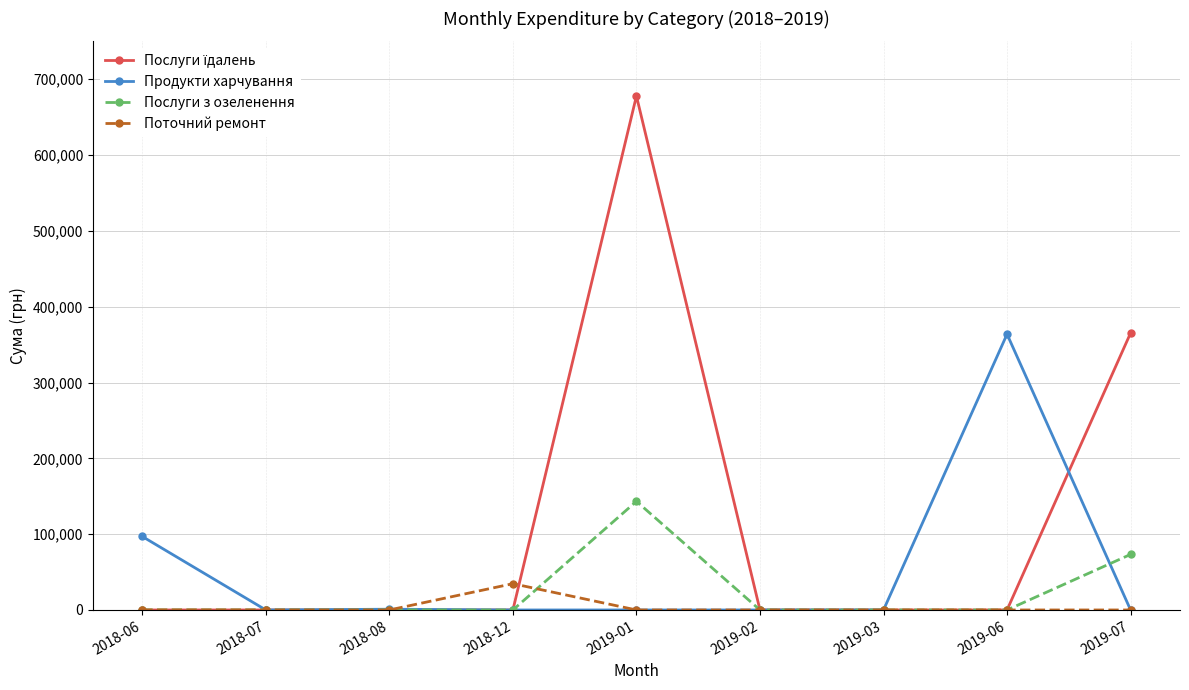

Is the value of Послуги з озеленення at 2018-12 greater than the value of Продукти харчування at 2019-06?

No